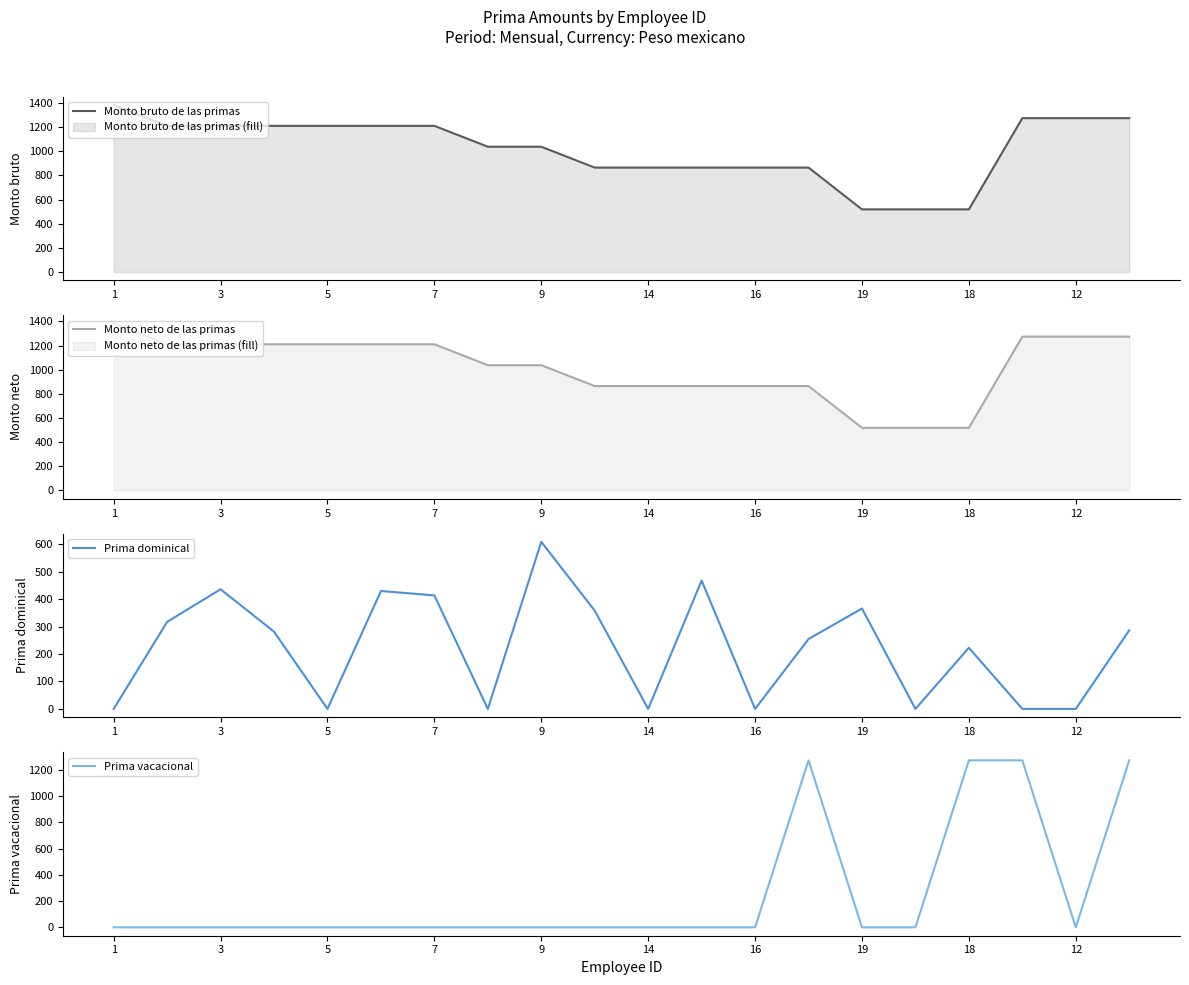

At which category does the chart reach its minimum across all series?

1